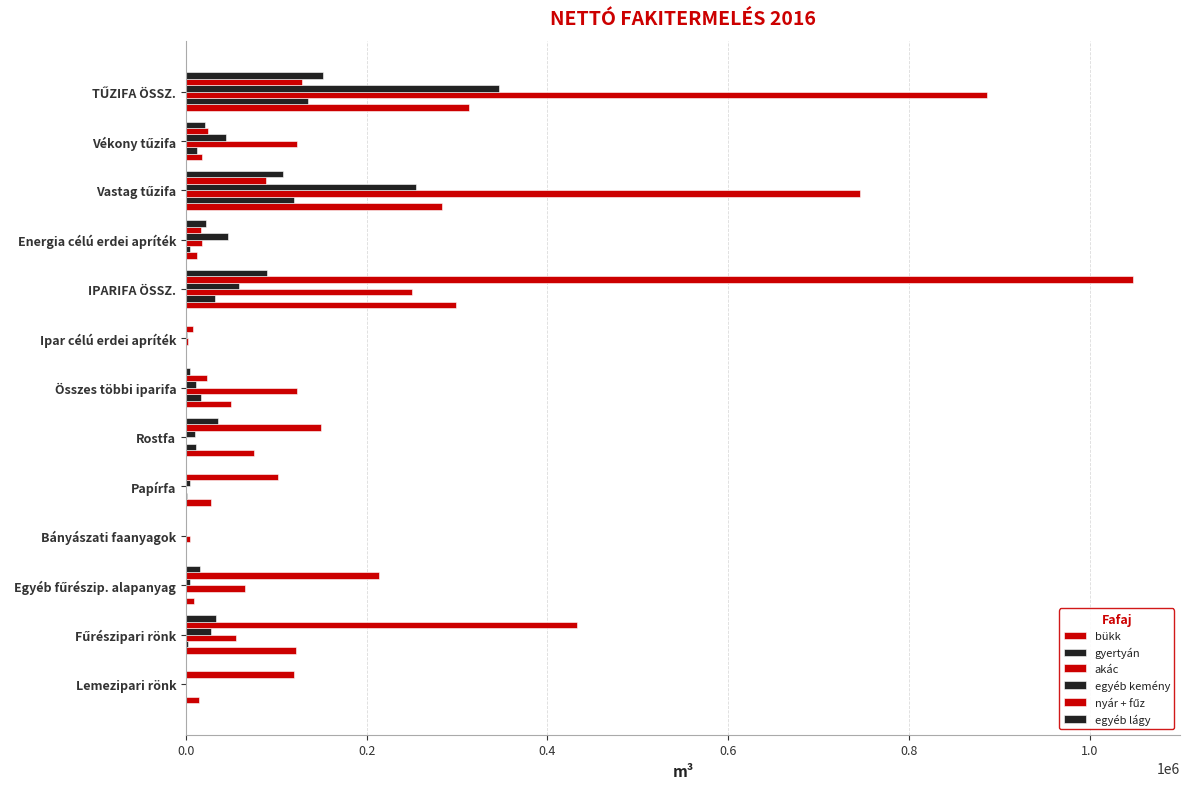

How many series are shown in this chart?

6